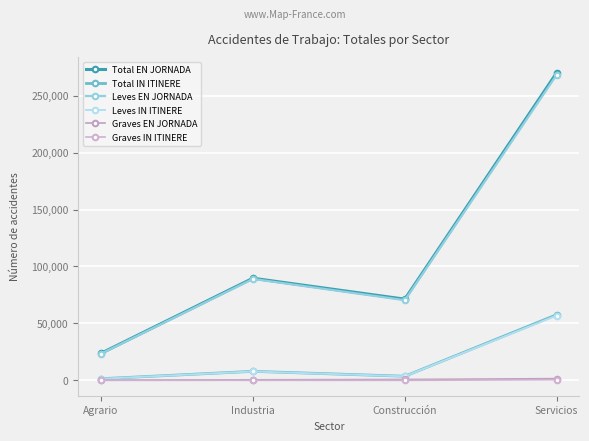

Where does the Leves IN ITINERE series first go above 7841?

Servicios